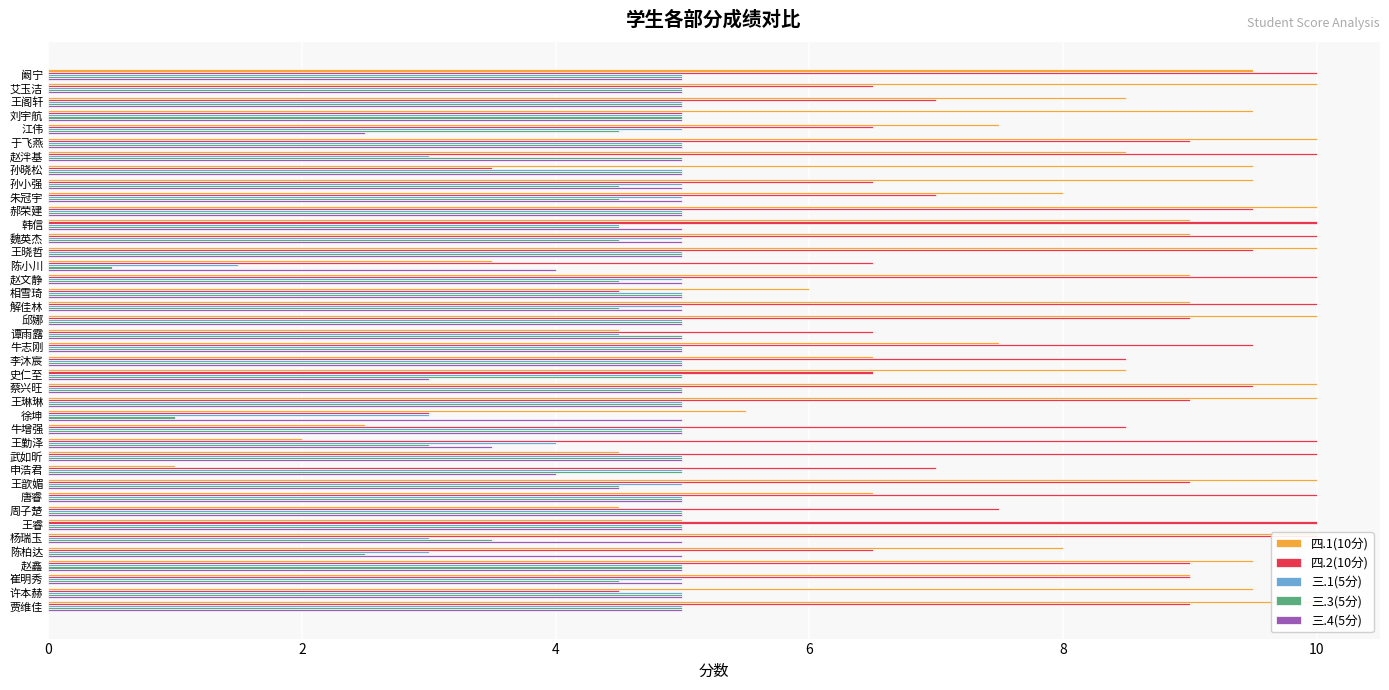

How many categories are shown in the chart?

40